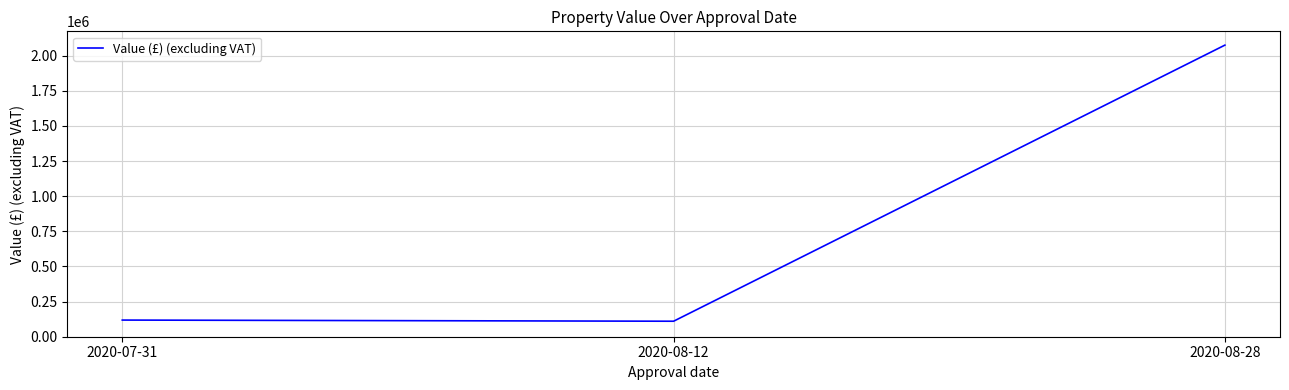

What is the greatest value displayed?

2075000